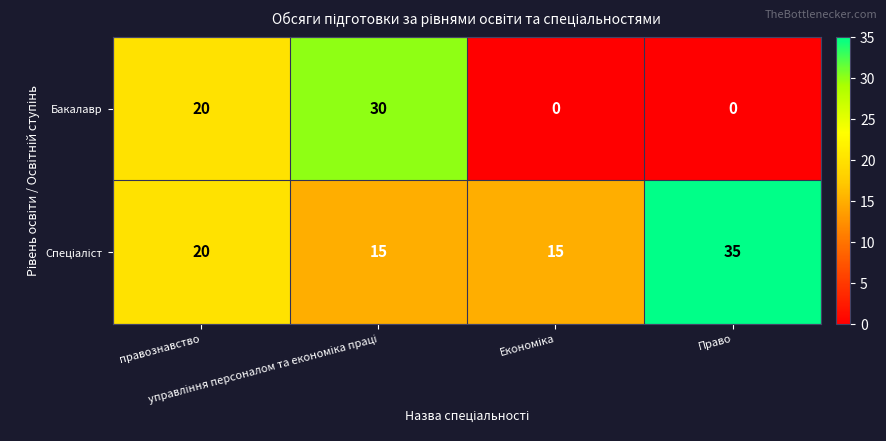

Count the Бакалавр values in the range 0 to 30.

4